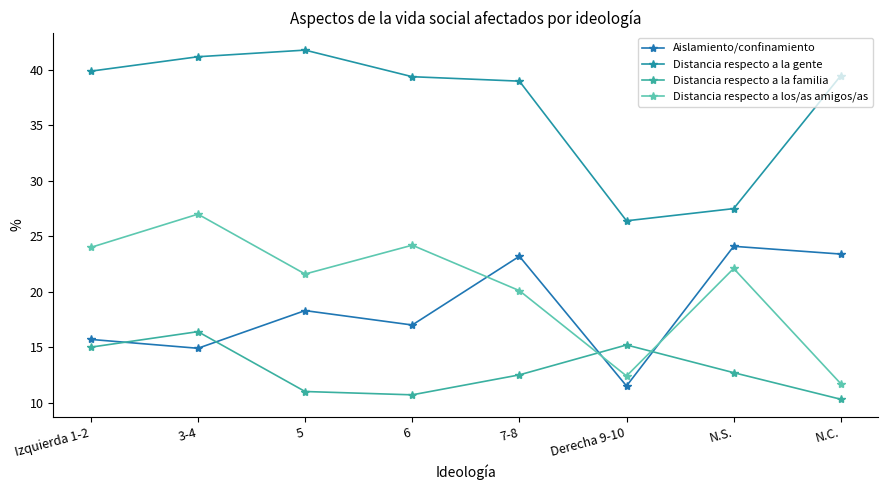

What position from the right is 7-8?

4